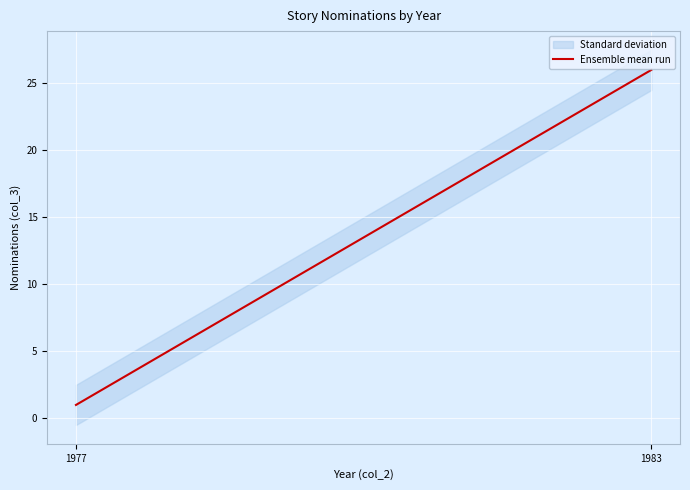

What is the minimum value shown in the chart?

1